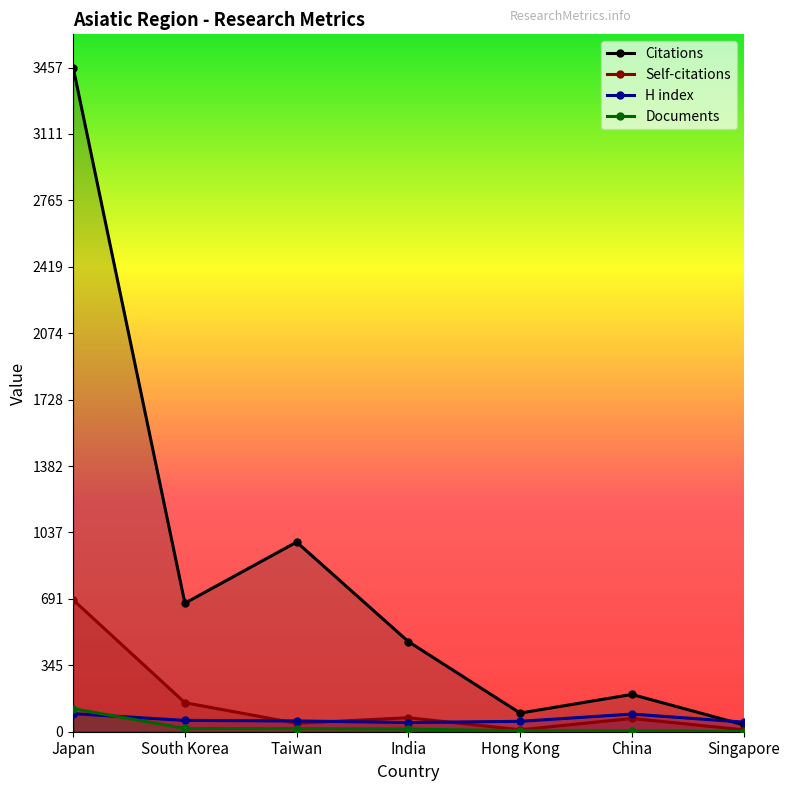

What is the highest value of the Citations series?

3457